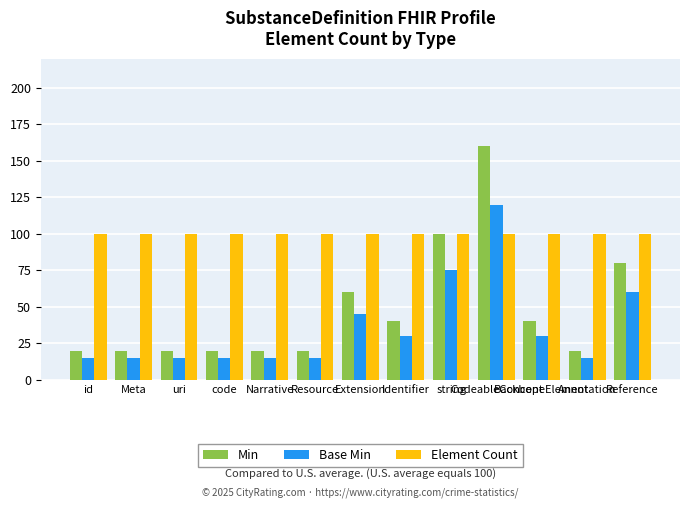

What are all the series names shown in the legend?

Min, Base Min, Element Count